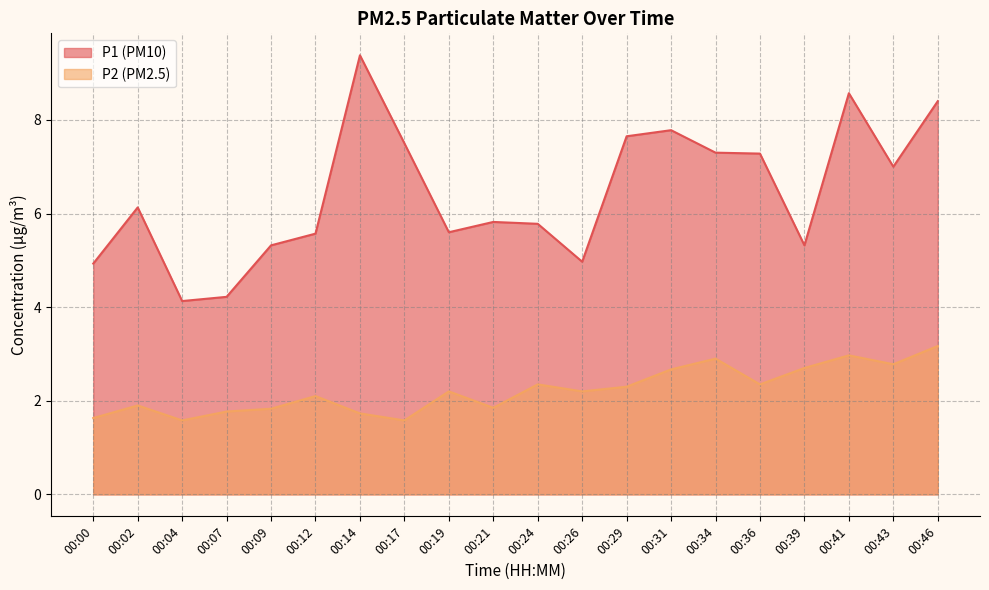

True or false: P2 and P1 intersect in this chart.

False